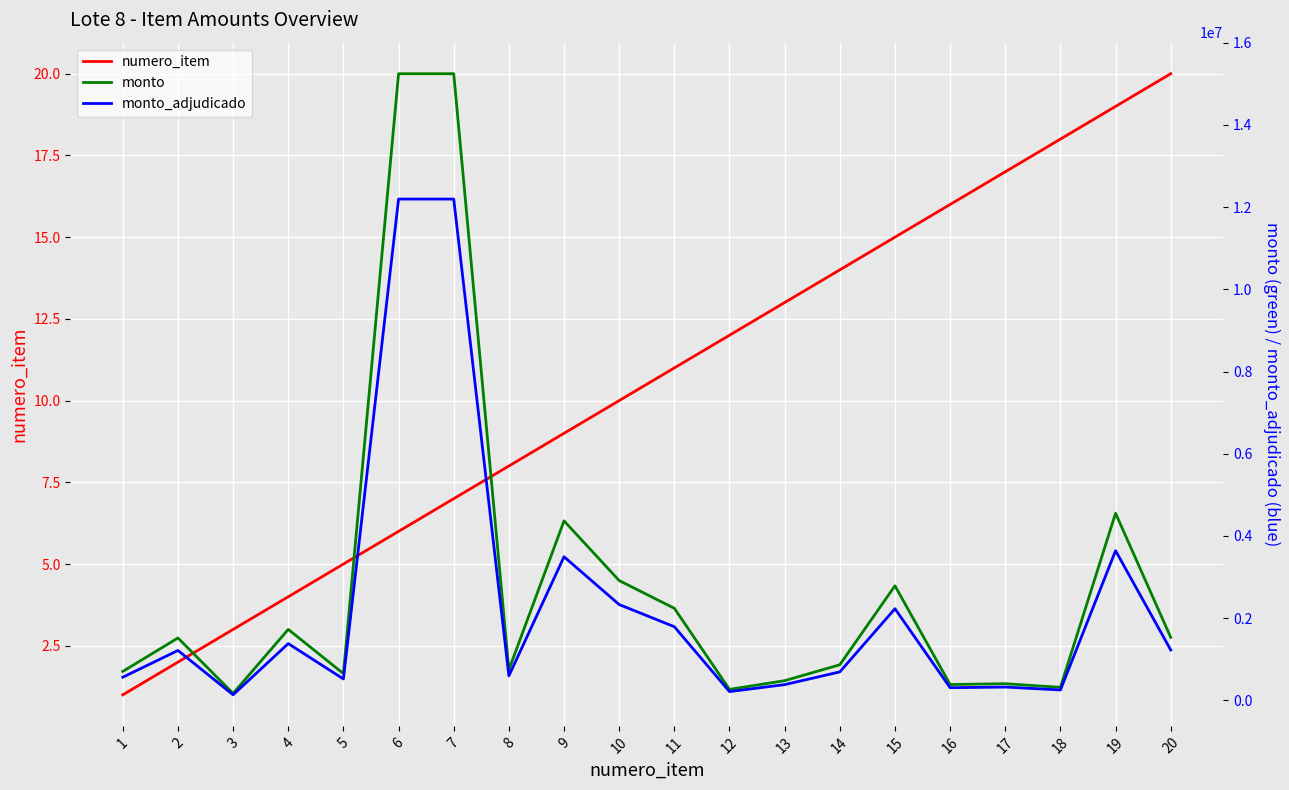

How many lines are shown in the chart?

3